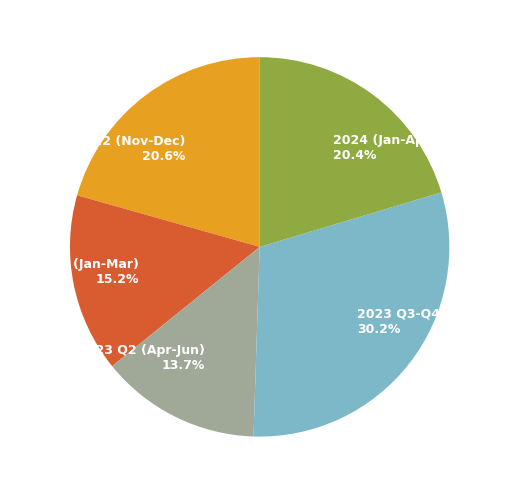

Which slice is the smallest?

2023 Q2 (Apr-Jun)